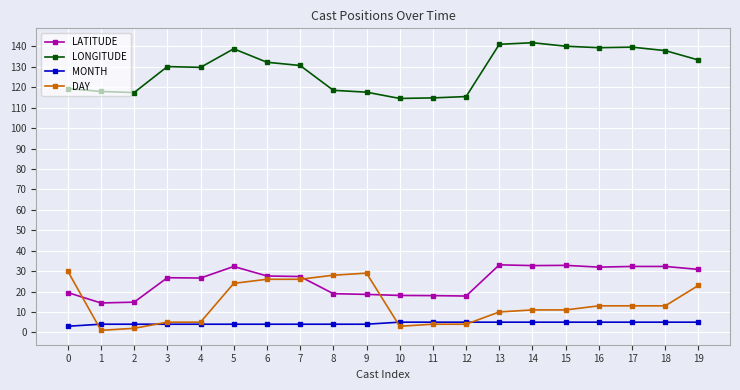

What is the difference between the DAY values at 13 and 5?

14.0